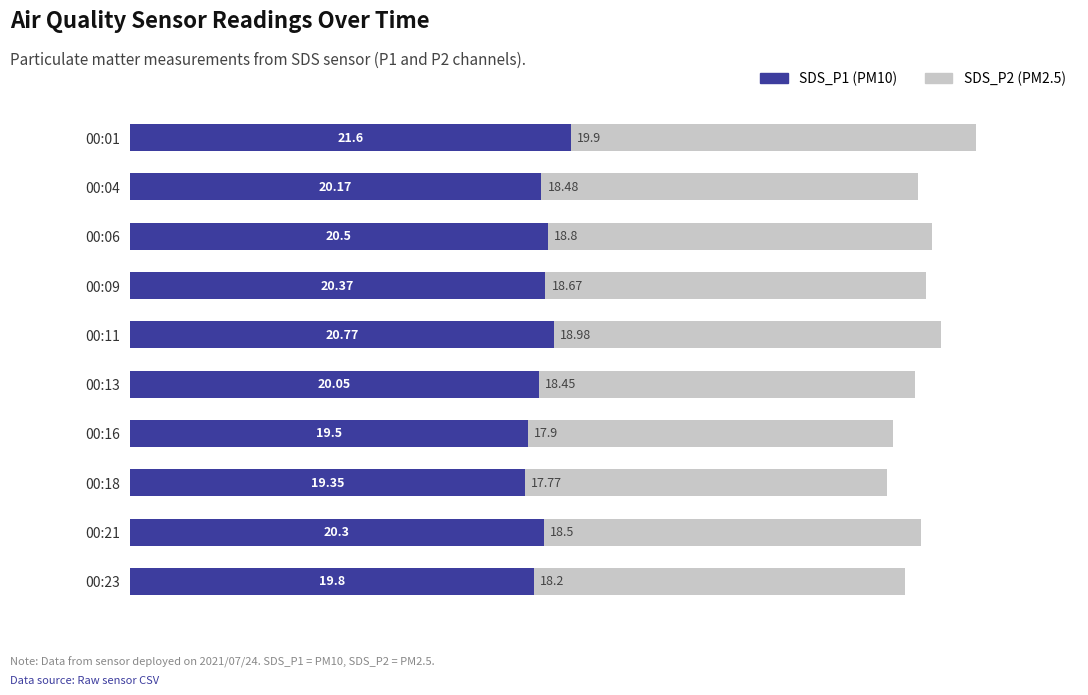

How many values in the SDS_P1 (PM10) series are below 20?

3